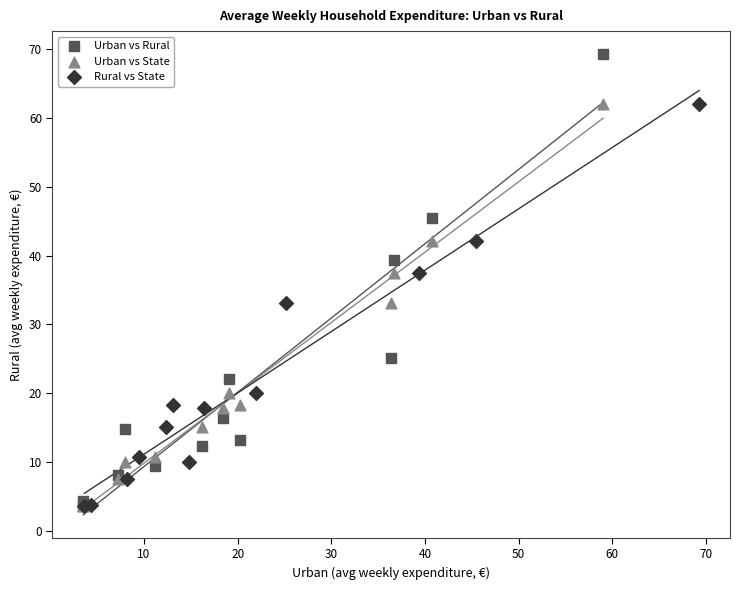

Which series has the largest Y range (max minus min)?

Urban vs Rural